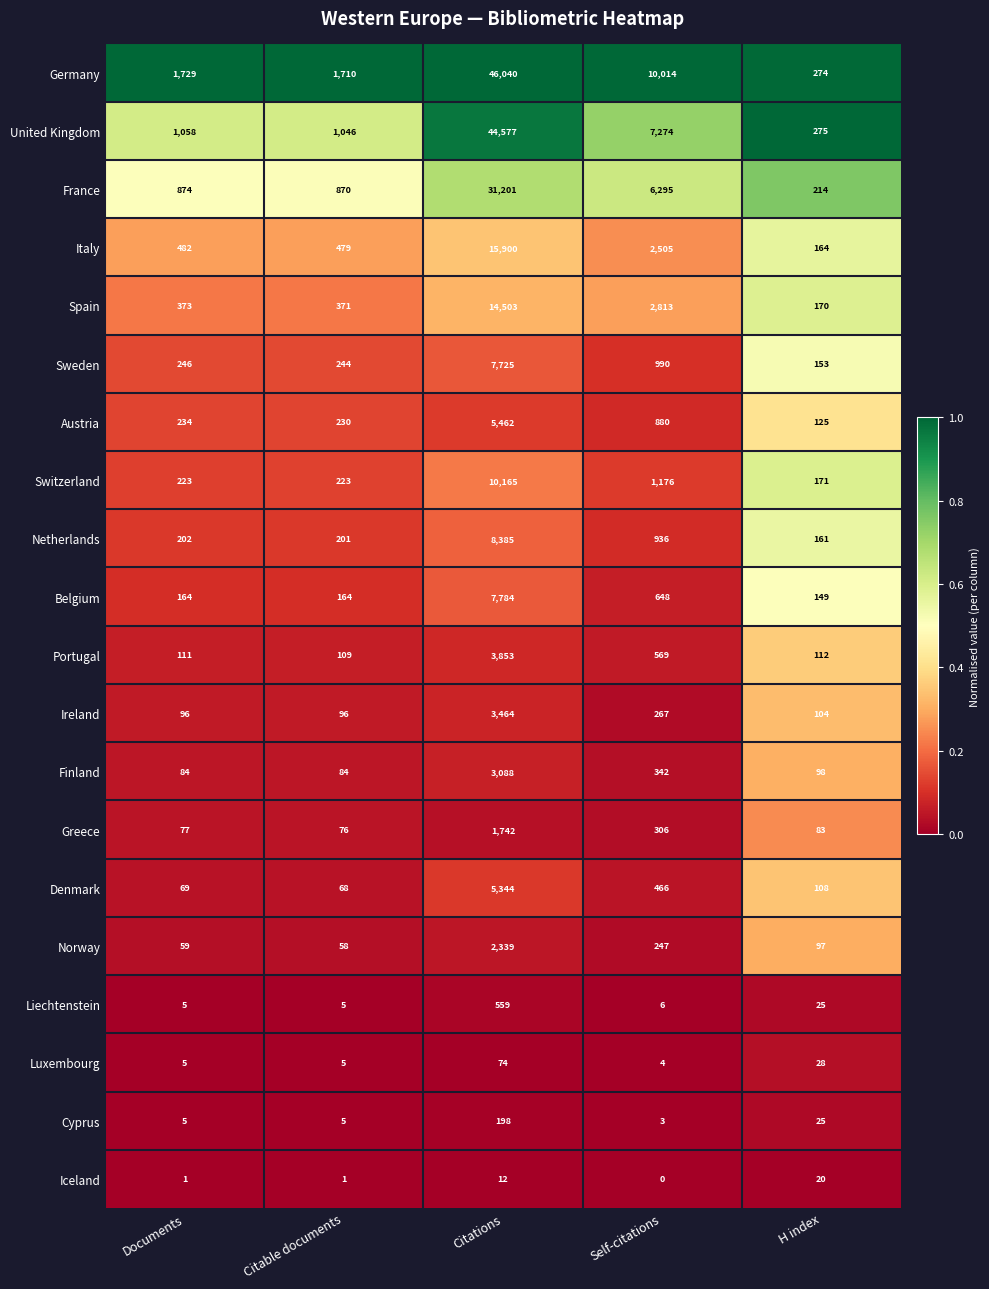

At how many categories does at least one series exceed 0?

5